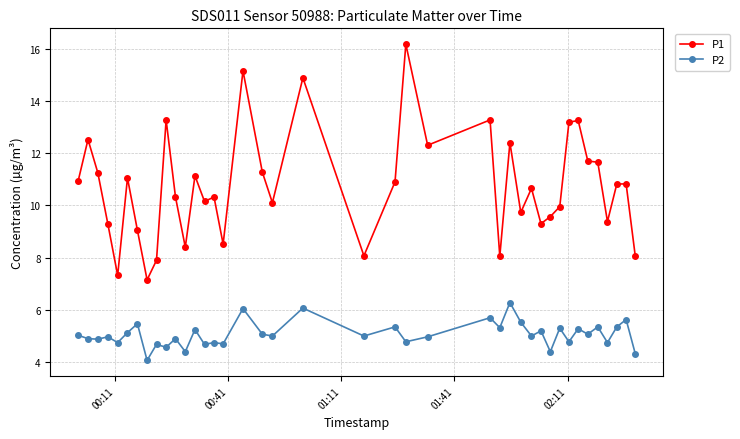

True or false: P2 has more than 2 points higher than both neighbors.

True